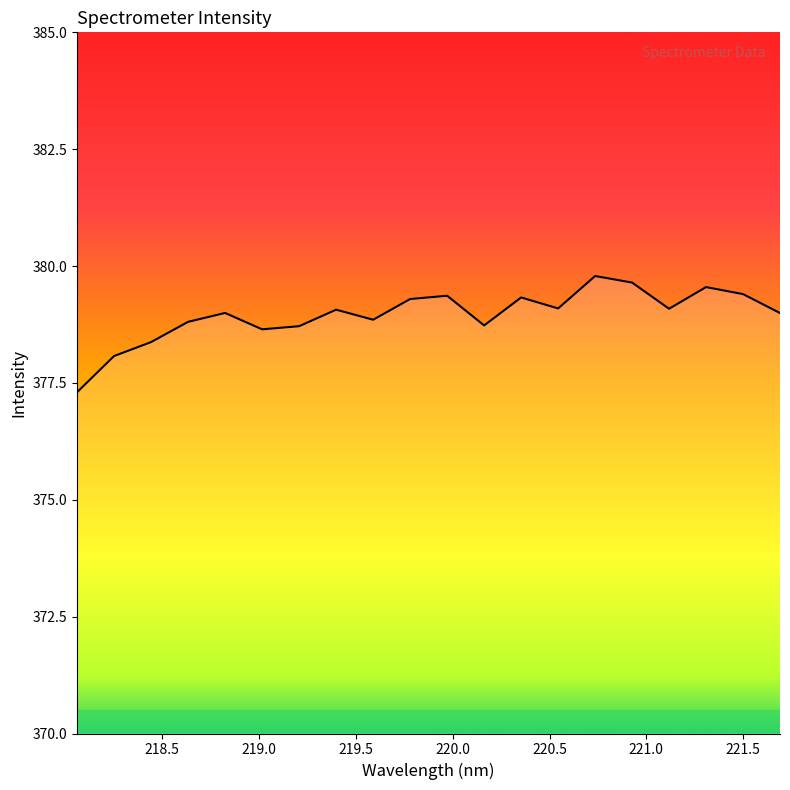

What is the maximum value shown in the chart?

379.8